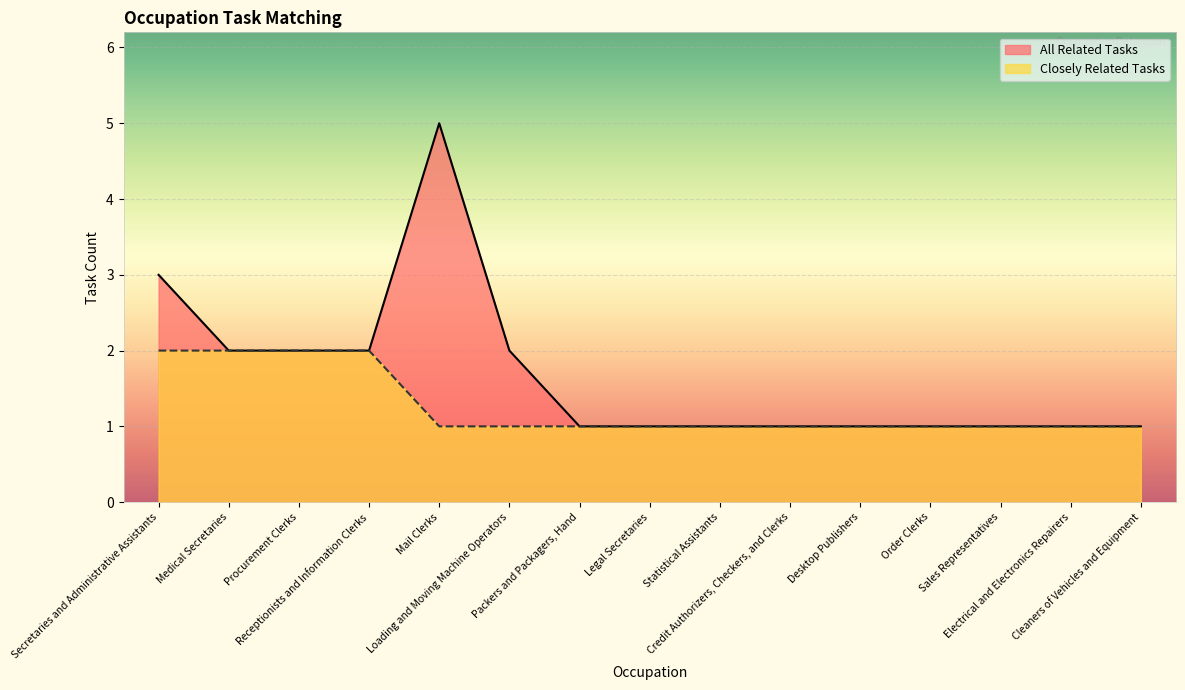

What is the difference between the maximum and minimum values in the All Related Tasks series?

4